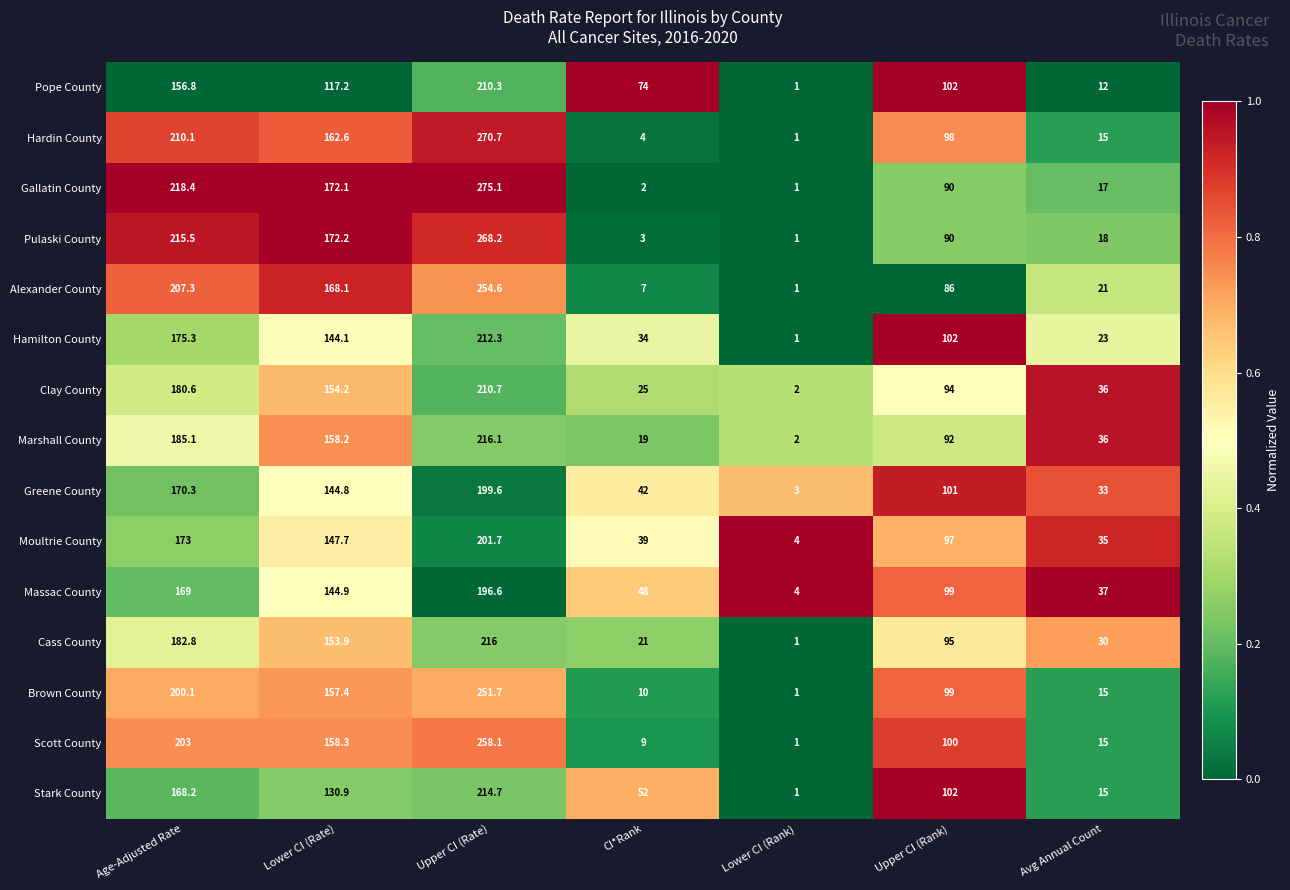

What is the difference between the highest and lowest values at Avg Annual Count?

25.0